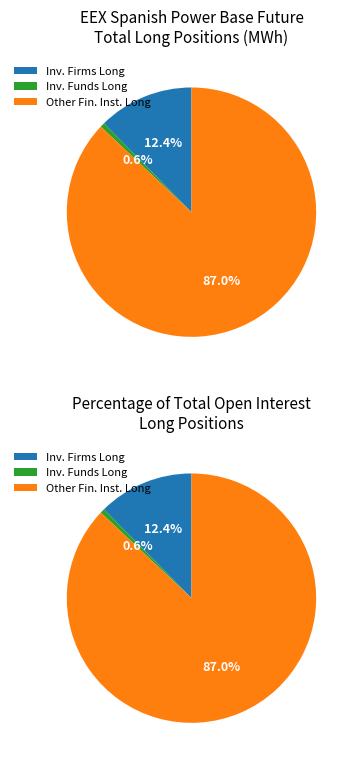

What is the ratio of the value at Investment Firms or credit institutions Long to the value at Investment Funds Long?

21.5